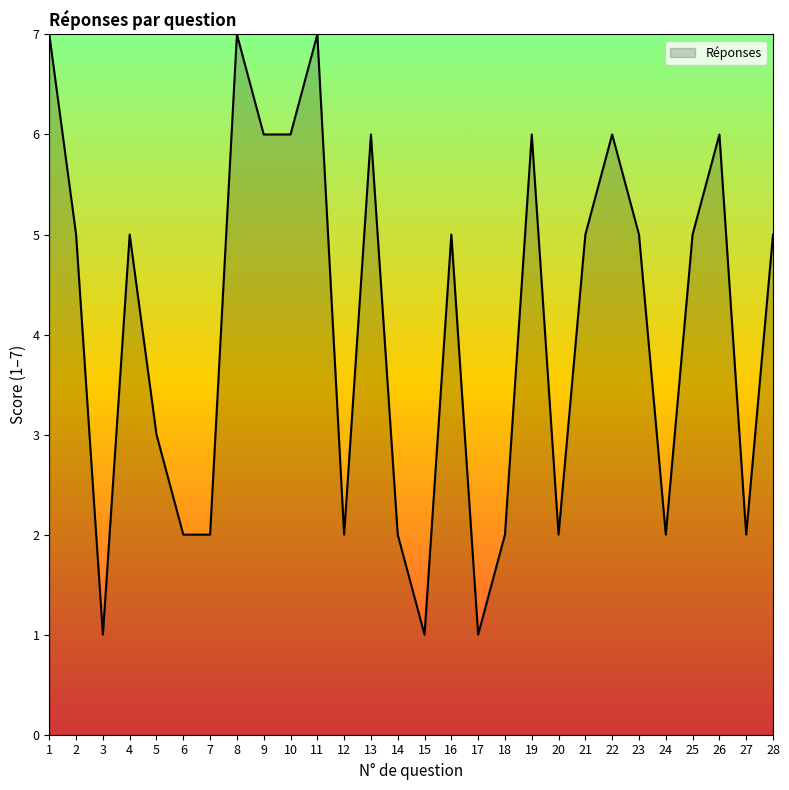

How many lines are shown in the chart?

1